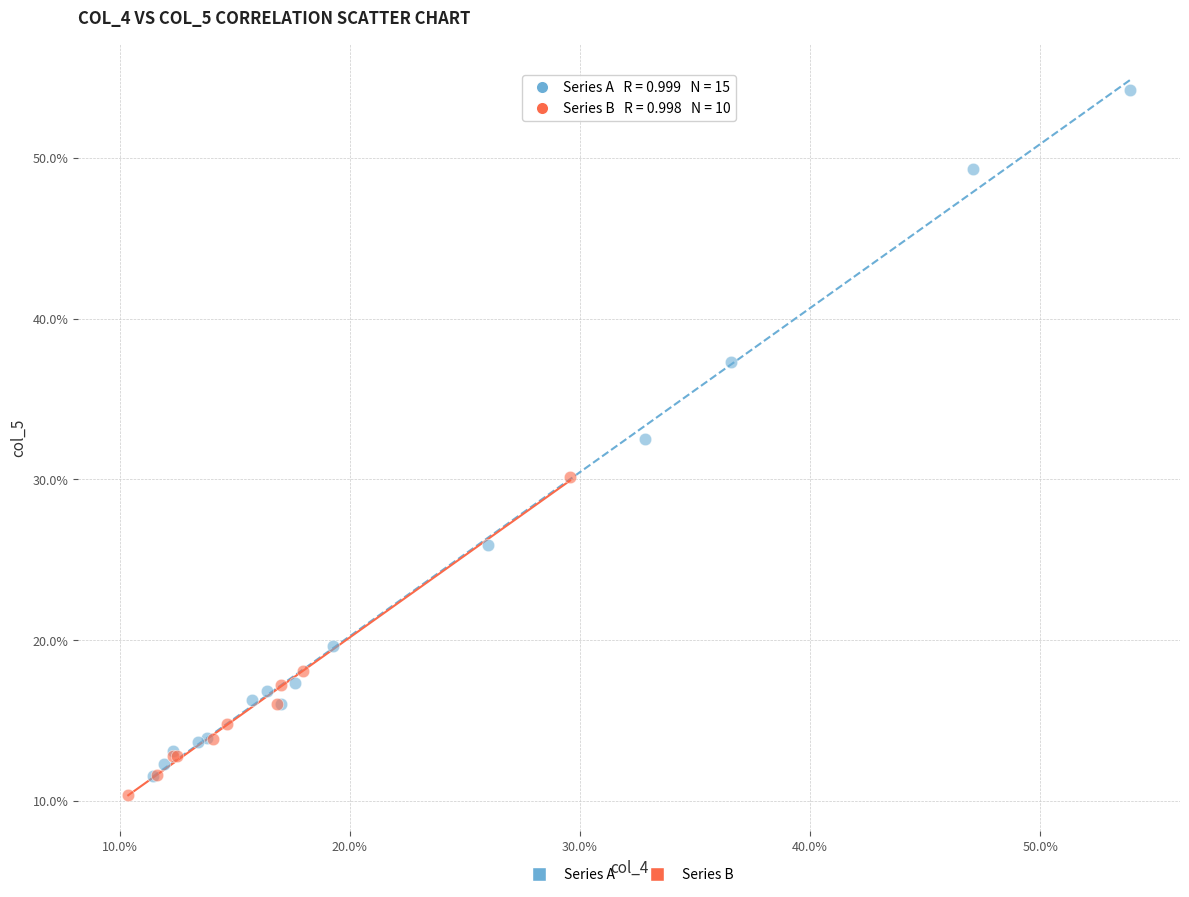

What are all the series names shown in the legend?

Series A, Series B